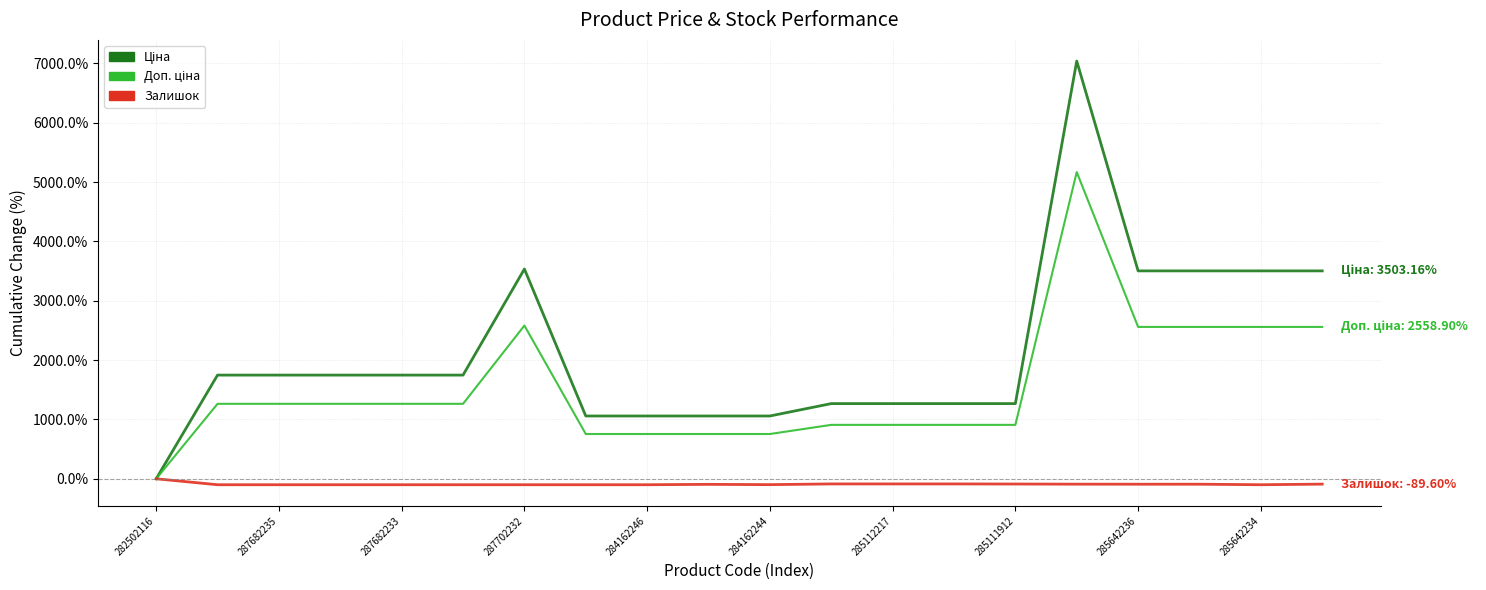

How many values in Залишок are below zero?

19